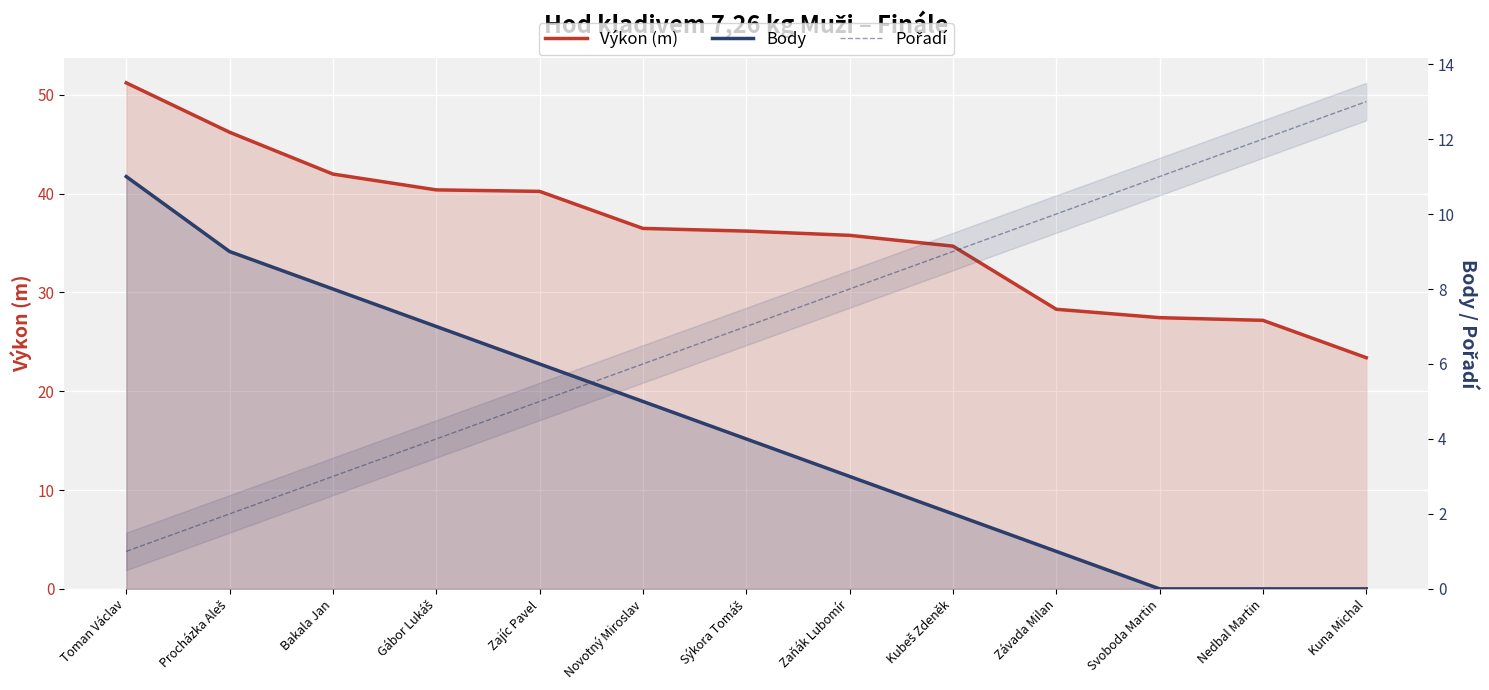

How many series are shown in this chart?

3